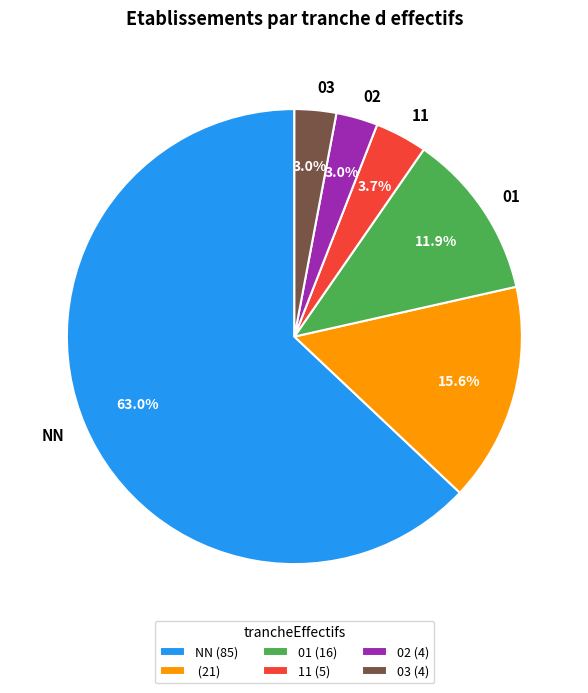

Does any single category account for the majority?

Yes